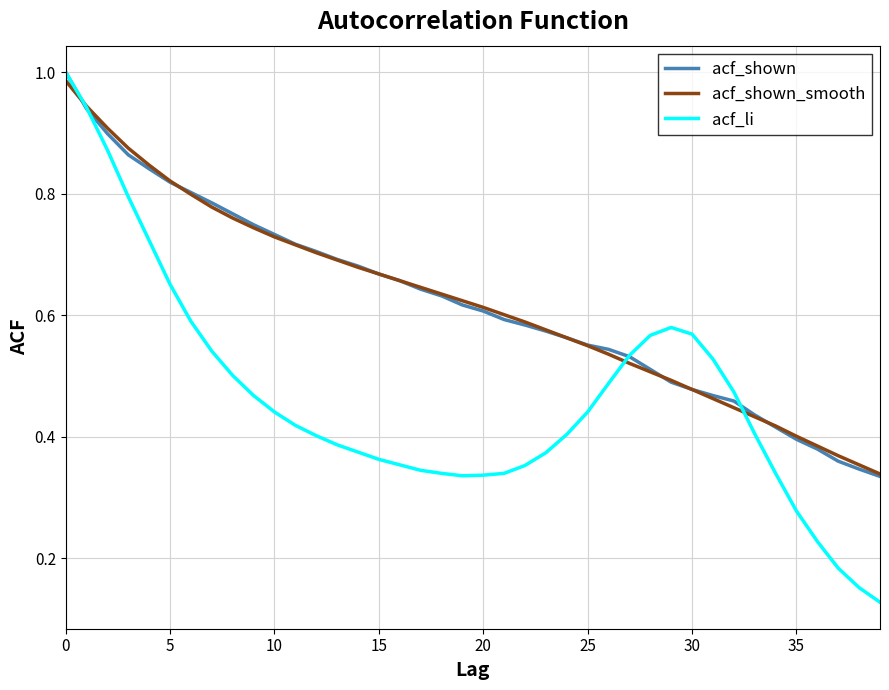

Which series has the widest spread of values?

acf_li